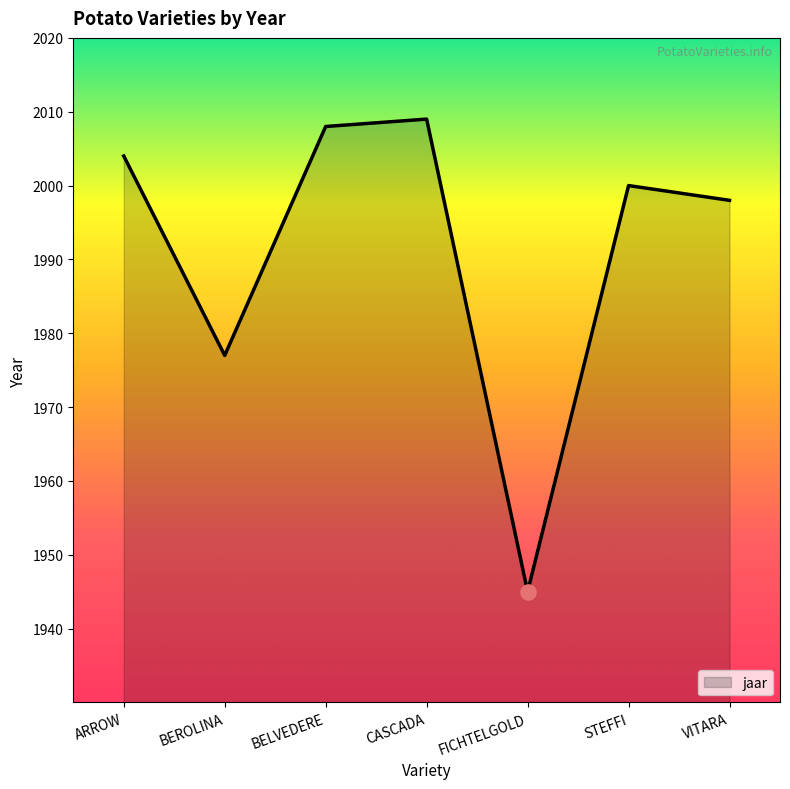

Which has a higher value, BELVEDERE or FICHTELGOLD?

BELVEDERE